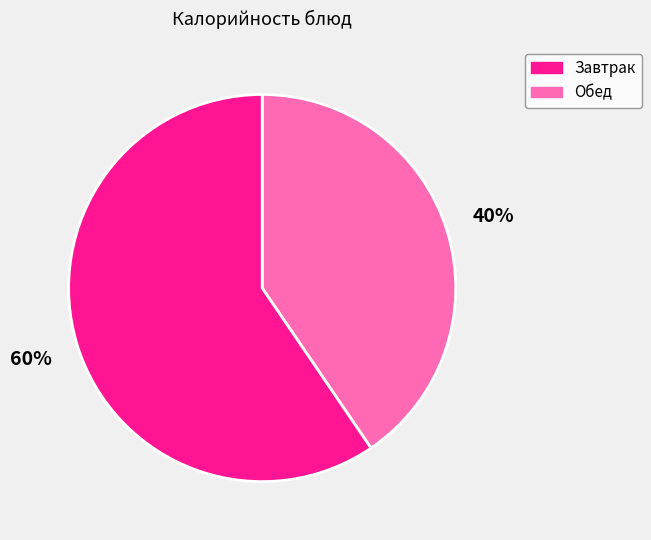

Does any single category account for the majority?

Yes